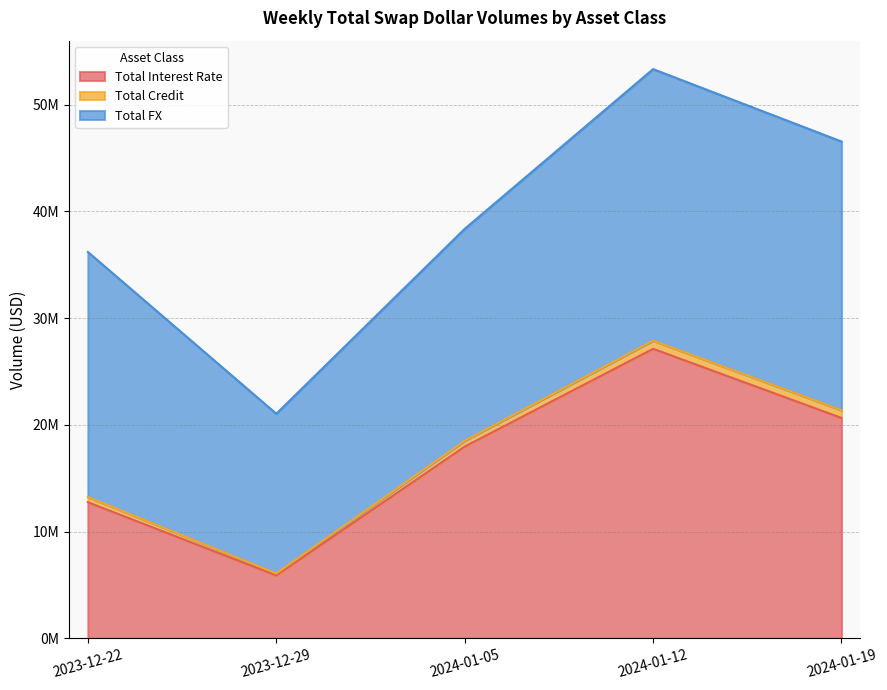

What is the label of the 4th point from the right?

2023-12-29